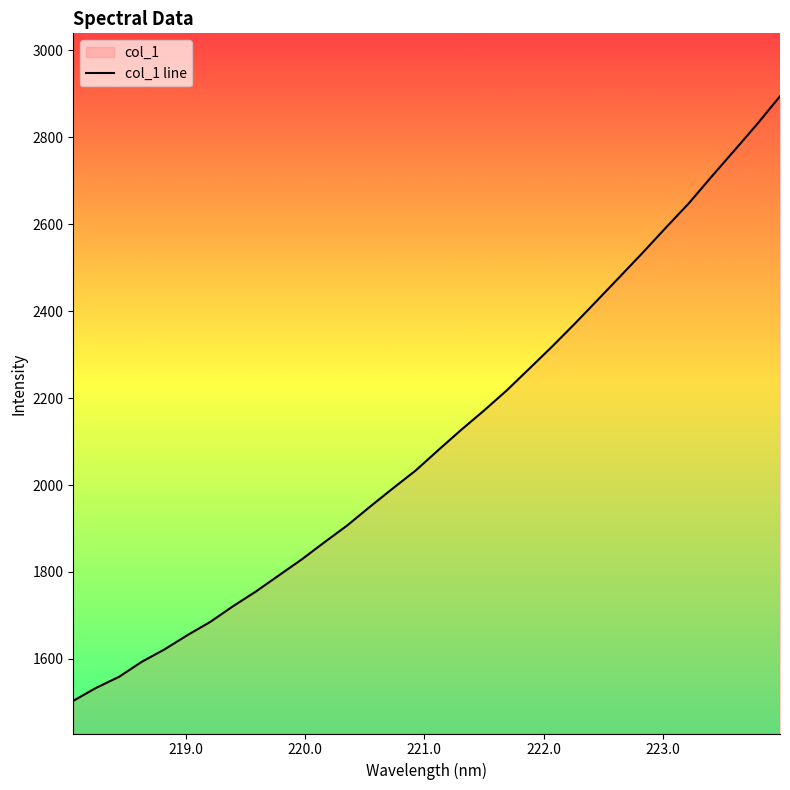

What is the difference between the maximum and minimum values?

1391.2